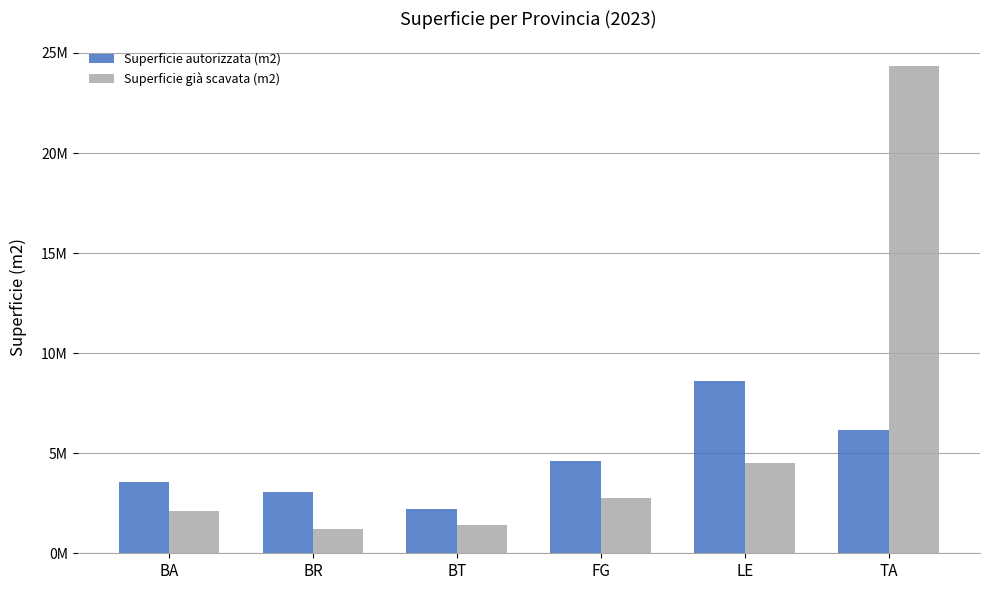

Where is Superficie autorizzata (m2) nearest to the value 5420038?

TA